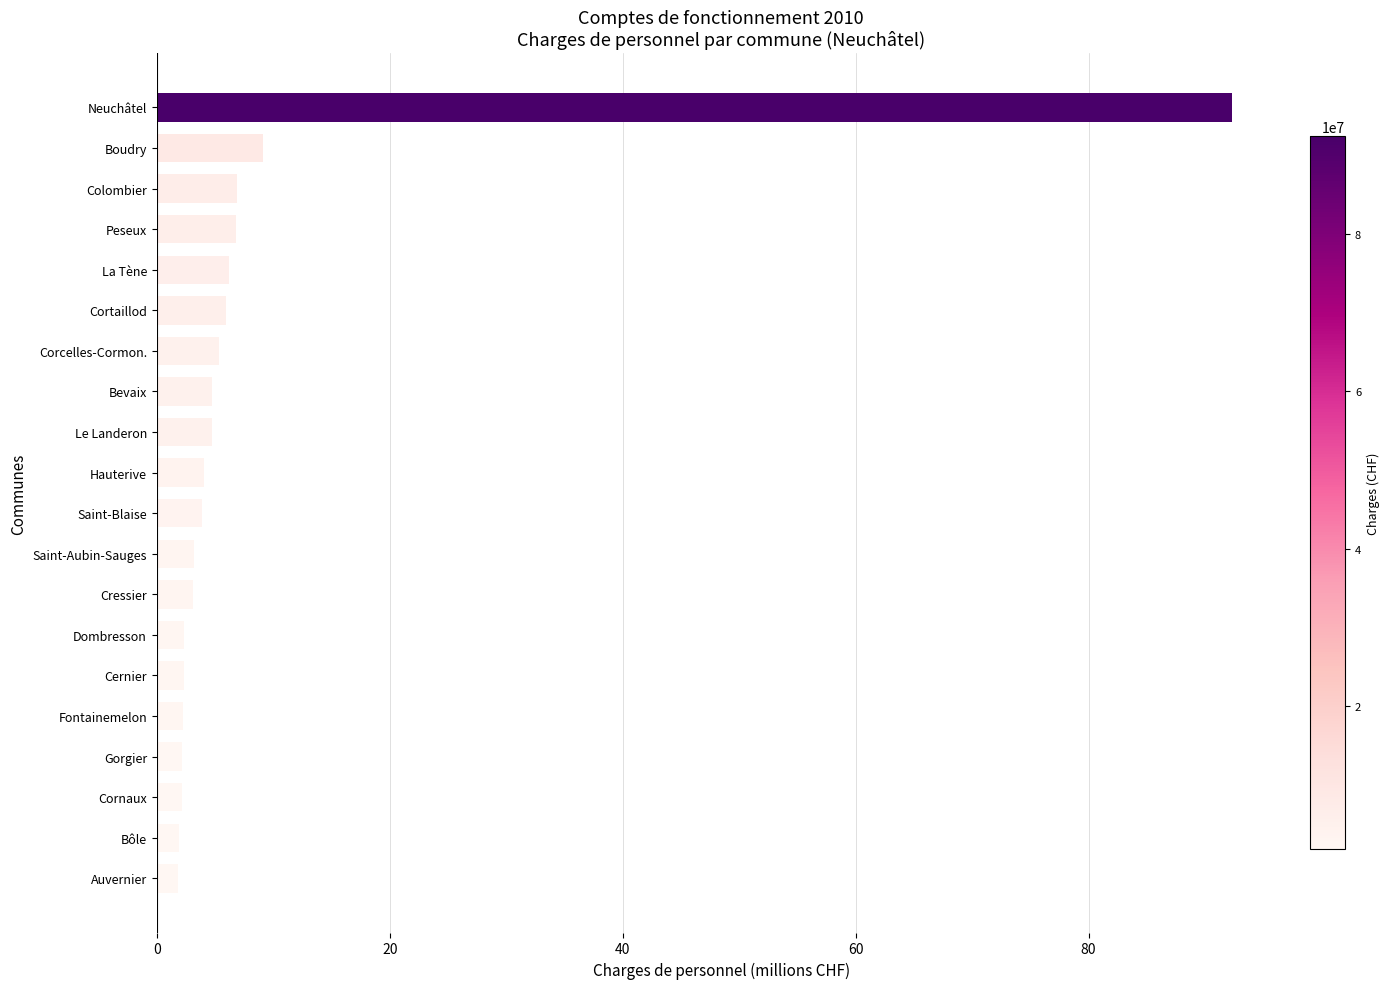

Is it true that the value at Peseux is 6.8?

True